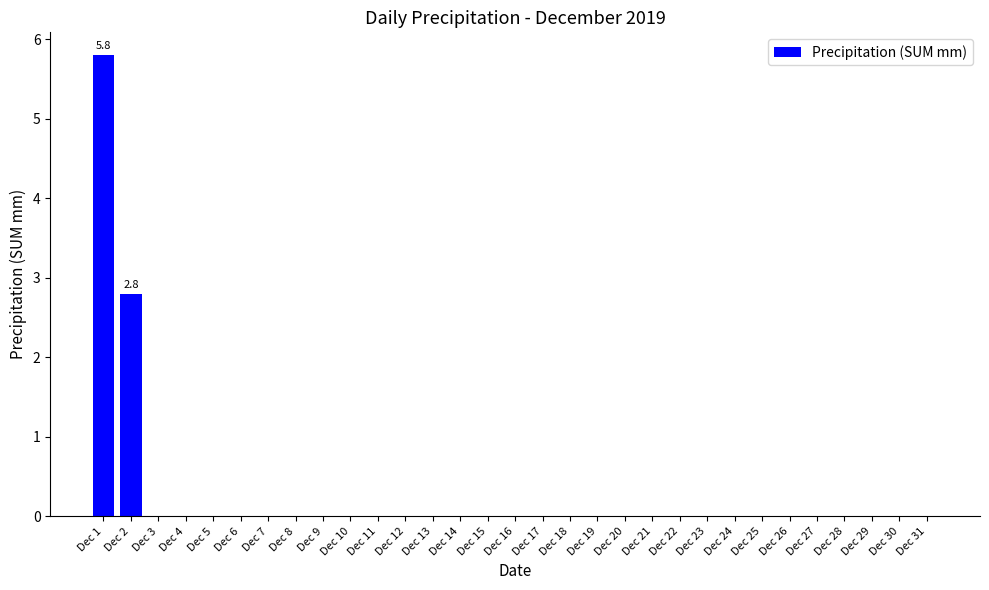

The value at Dec 5 is 0.0. True or false?

True